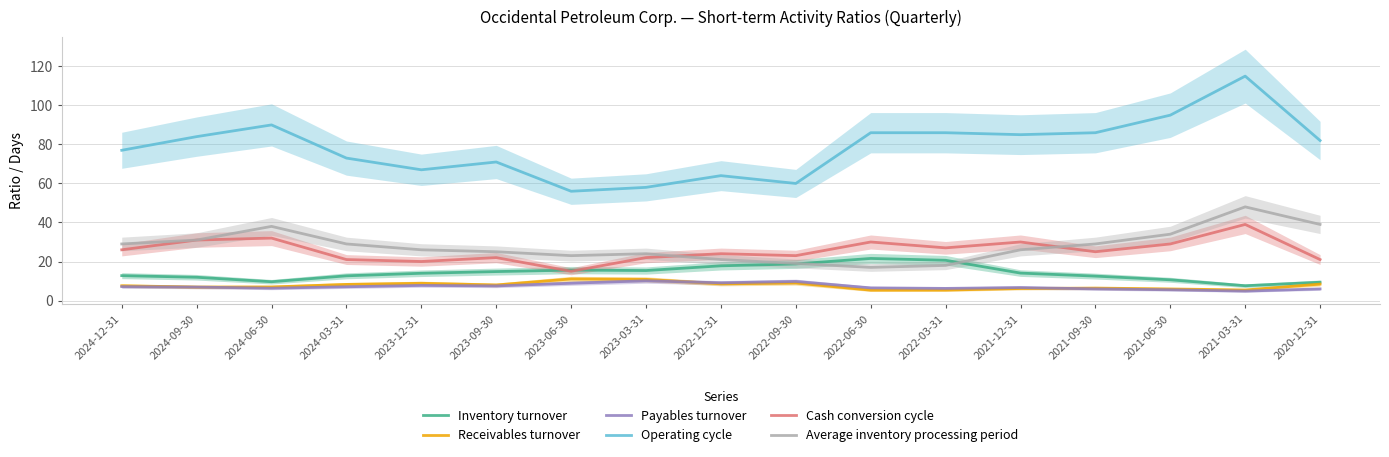

What is the difference between the second highest and minimum values in the Operating cycle series?

39.0